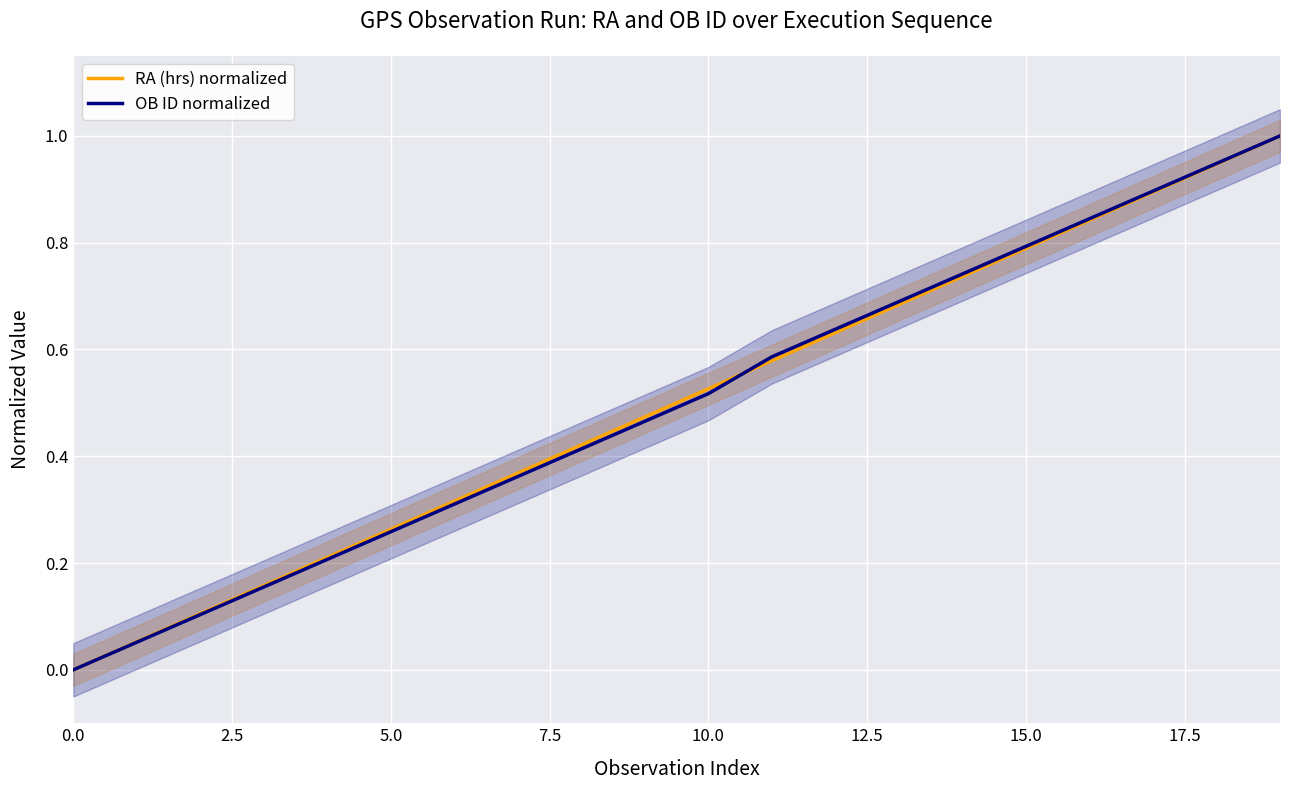

Reading left to right, list all the values displayed in this chart.

RA (hrs) normalized: 0.0	0.1	0.1	0.2	0.2	0.3	0.3	0.4	0.4	0.5	0.5	0.6	0.6	0.7	0.7	0.8	0.8	0.9	0.9	1.0
OB ID normalized: 0.0	0.1	0.1	0.2	0.2	0.3	0.3	0.4	0.4	0.5	0.5	0.6	0.6	0.7	0.7	0.8	0.8	0.9	0.9	1.0